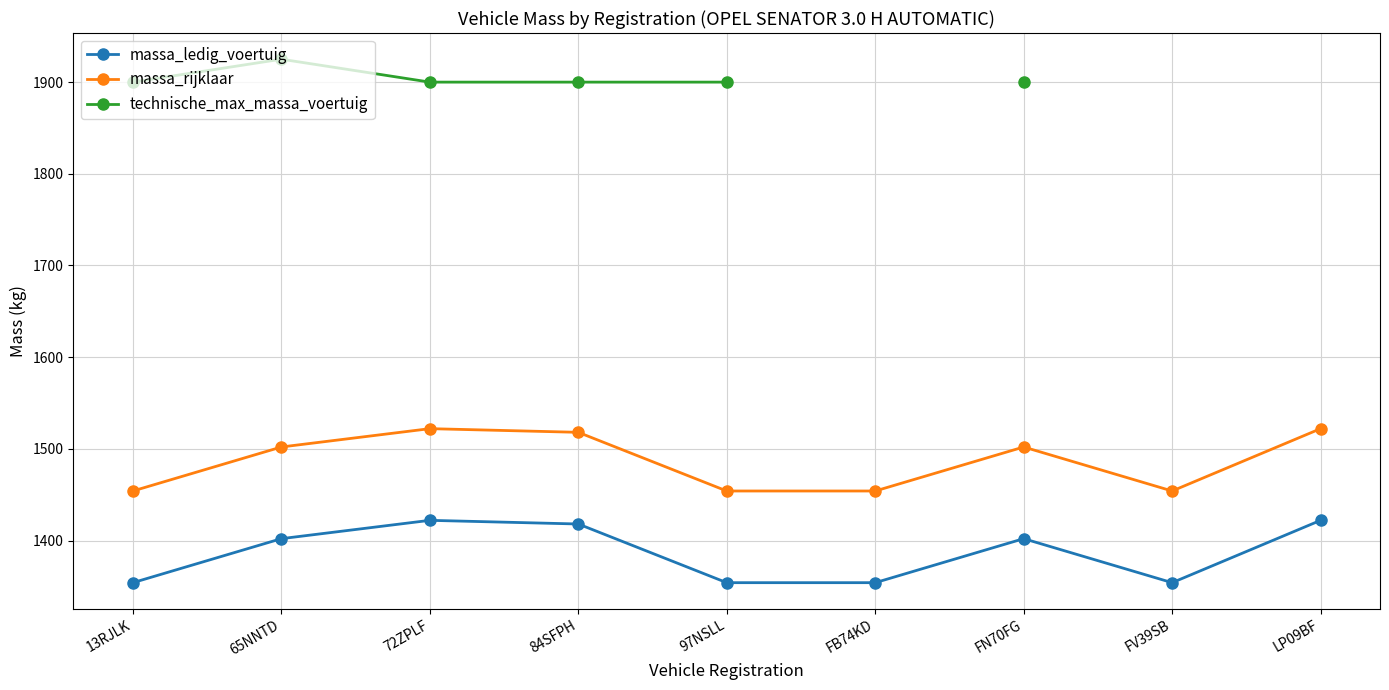

At how many categories does at least one series exceed 1507?

7